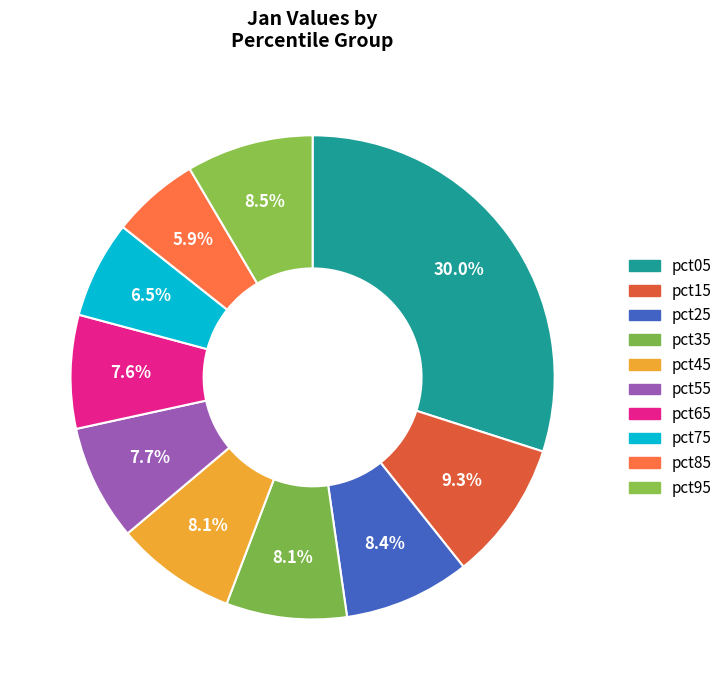

True or false: pct25 accounts for 1% of the total.

False